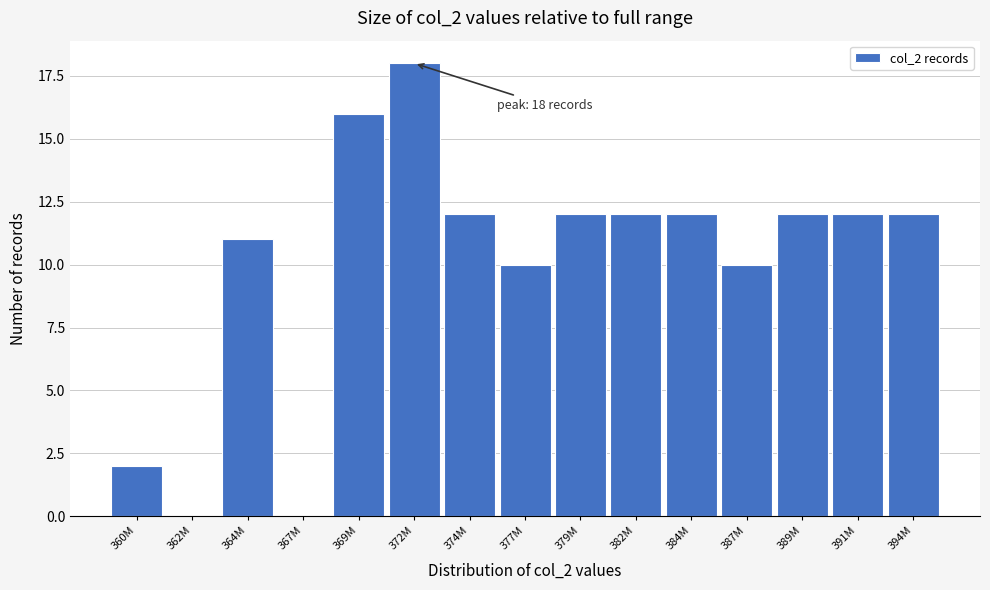

Reading right to left, what are all the values shown in this chart?

394M=12	391M=12	389M=12	387M=10	384M=12	382M=12	379M=12	377M=10	374M=12	372M=18	369M=16	367M=0	364M=11	362M=0	360M=2